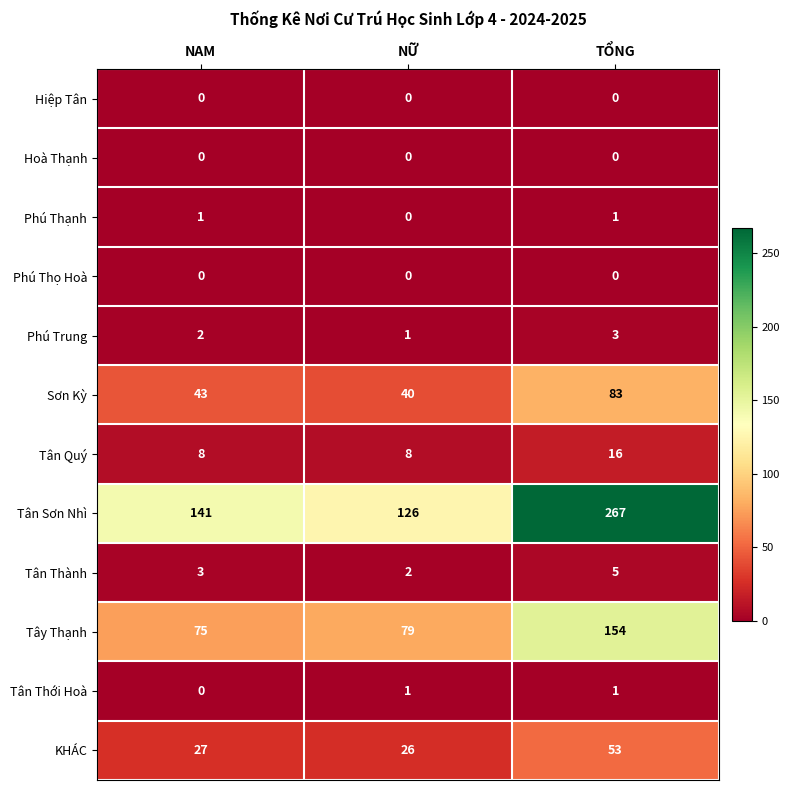

What is the total value across all series at TỔNG?

583